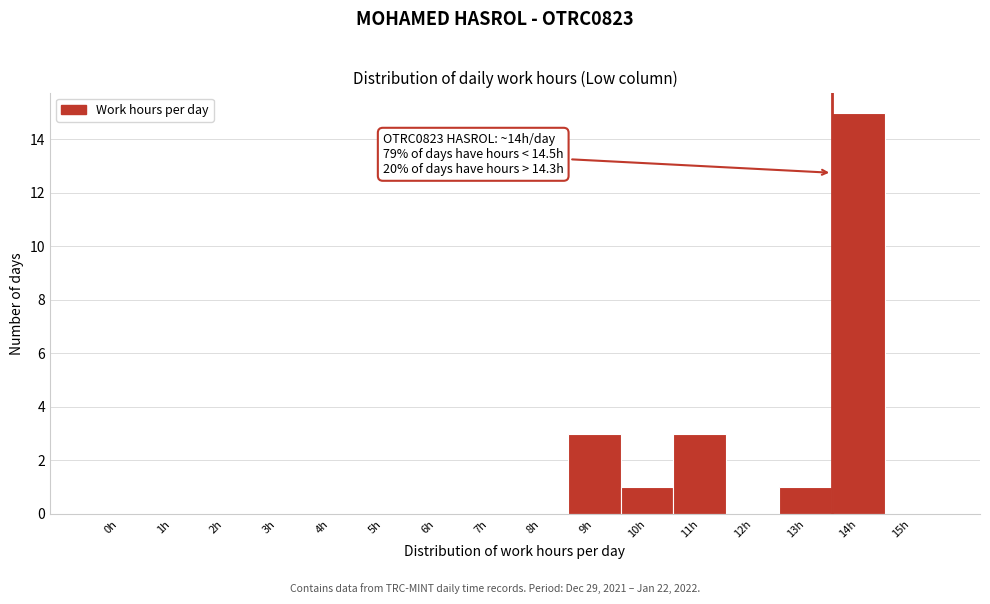

Reading left to right, extract all data points from this chart.

0h=0	1h=0	2h=0	3h=0	4h=0	5h=0	6h=0	7h=0	8h=0	9h=3	10h=1	11h=3	12h=0	13h=1	14h=15	15h=0